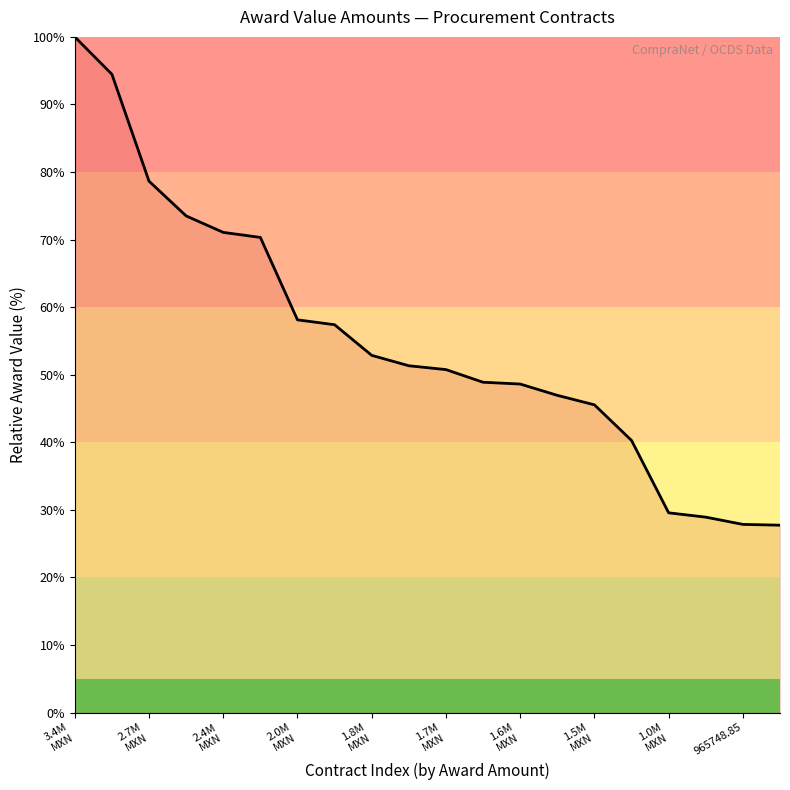

What is the difference between the maximum and minimum values?

72.3